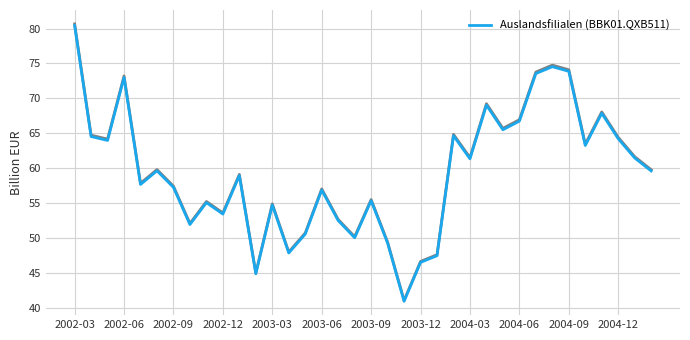

Is this an area chart (filled region under the line)?

No